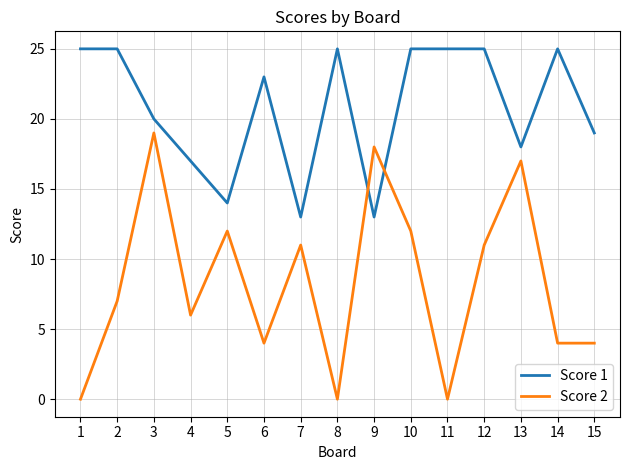

What is the lowest value of the Score 1 series?

13